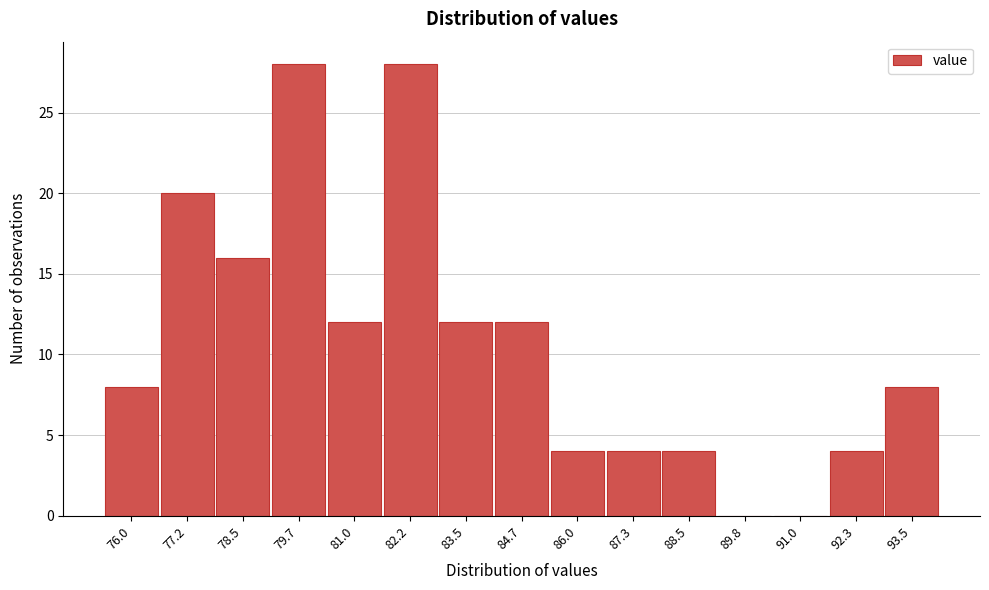

Reading left to right, what are all the values shown in this chart?

76.0=8	77.2=20	78.5=16	79.7=28	81.0=12	82.2=28	83.5=12	84.7=12	86.0=4	87.3=4	88.5=4	89.8=0	91.0=0	92.3=4	93.5=8